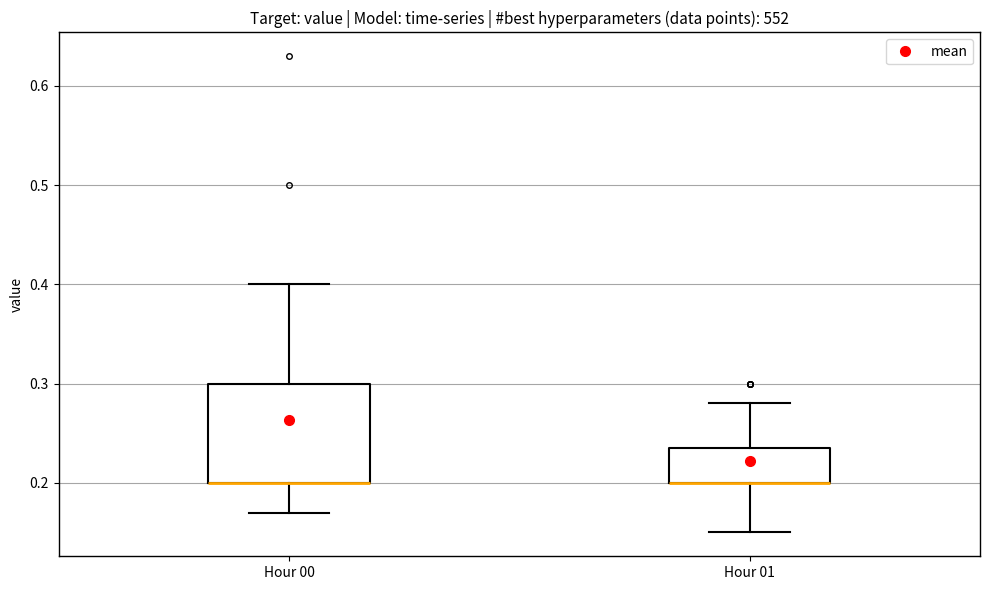

Which box is the tallest, from its lower edge to its upper edge?

Hour 00